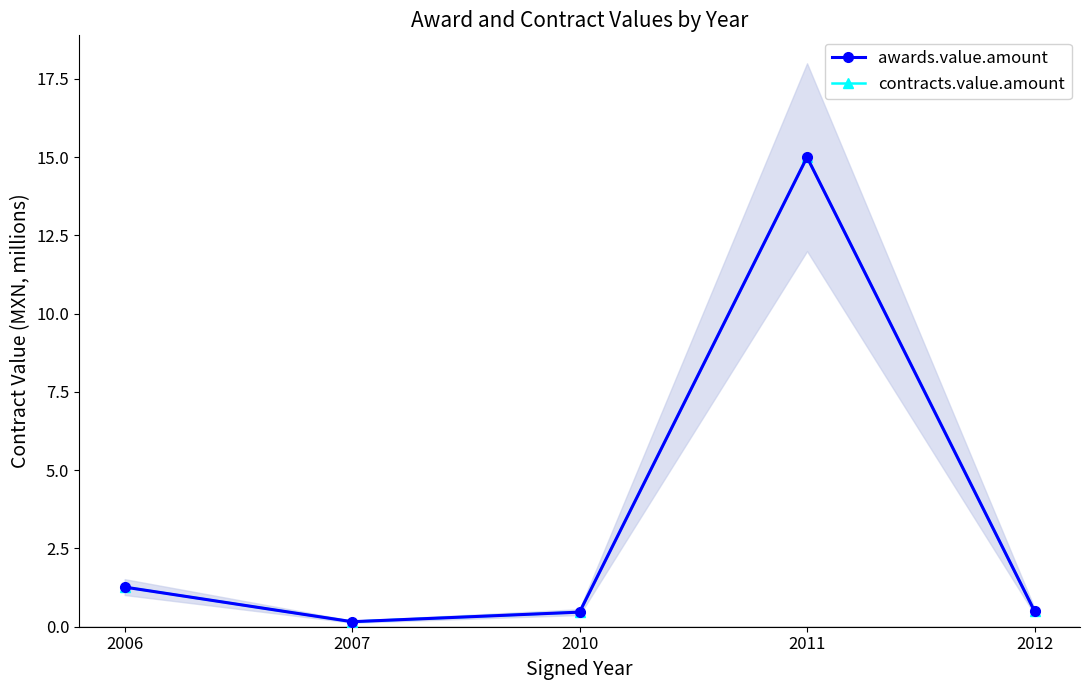

Which label corresponds to the smallest value in the chart?

2007